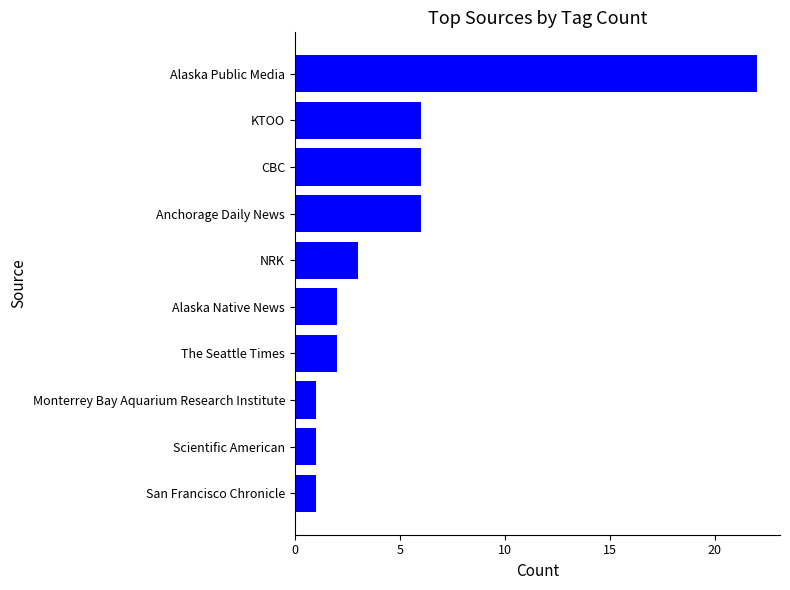

What is the sum of all values?

50